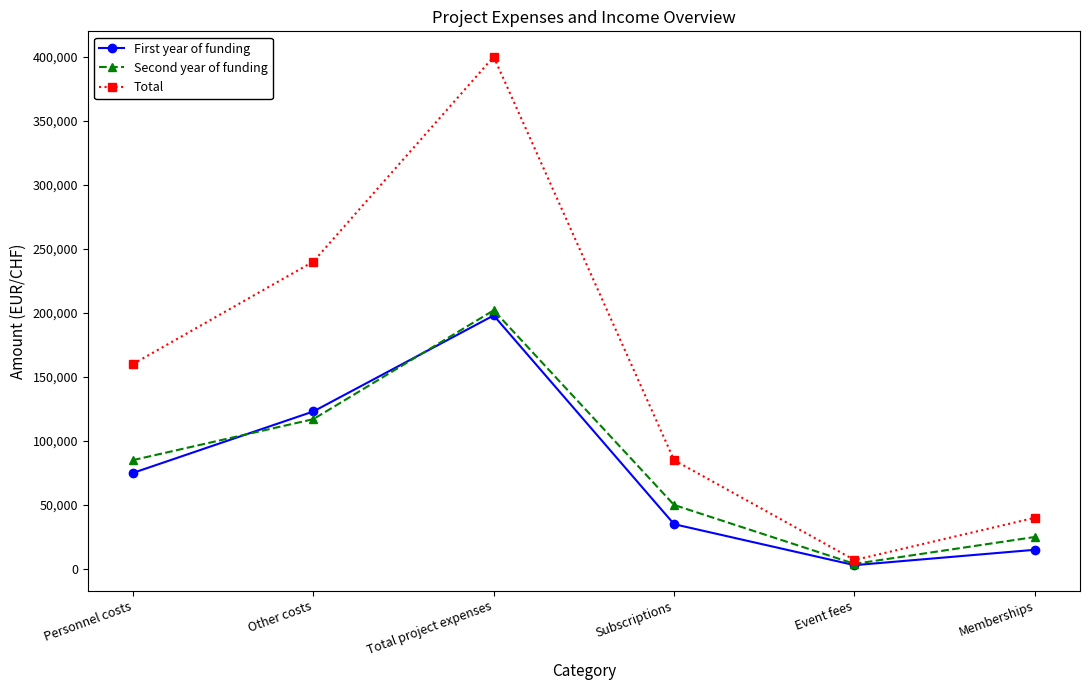

What is the spread (max minus min) of values at Personnel costs?

85000